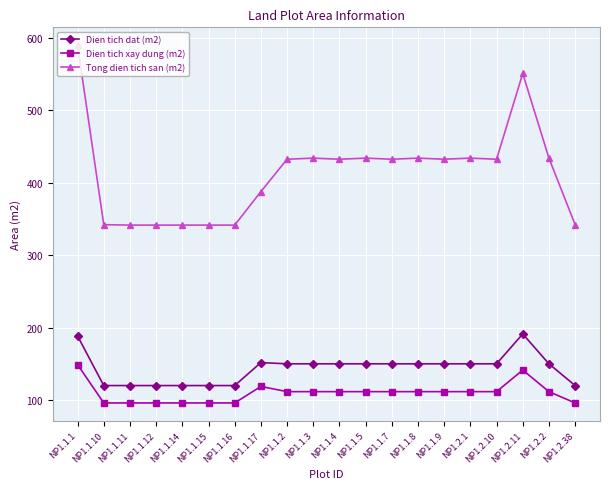

The Dien tich dat (m2) series shows 202.1 at NP1.1.16. True or false?

False